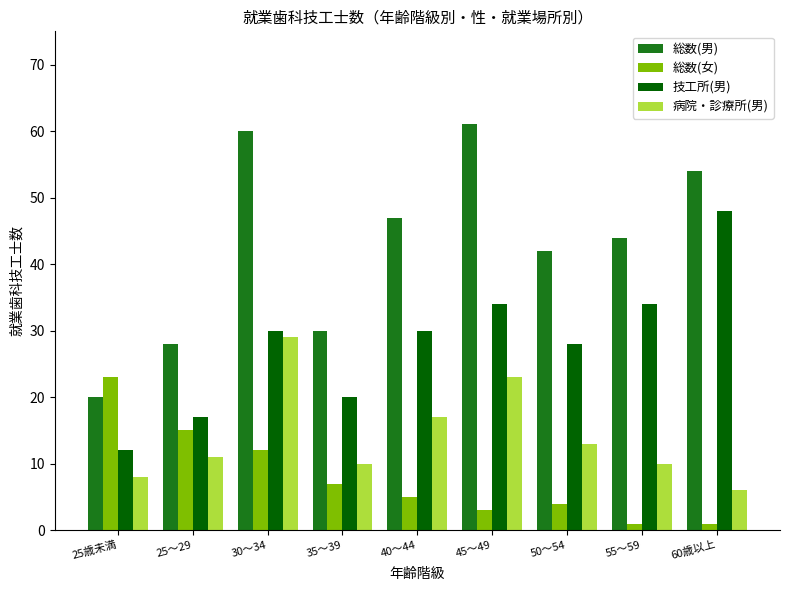

Which series has the widest spread of values?

総数(男)